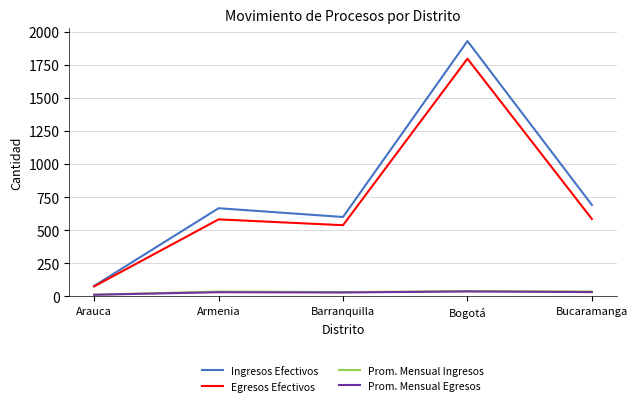

True or false: Prom. Mensual Egresos and Egresos Efectivos cross at least once.

False